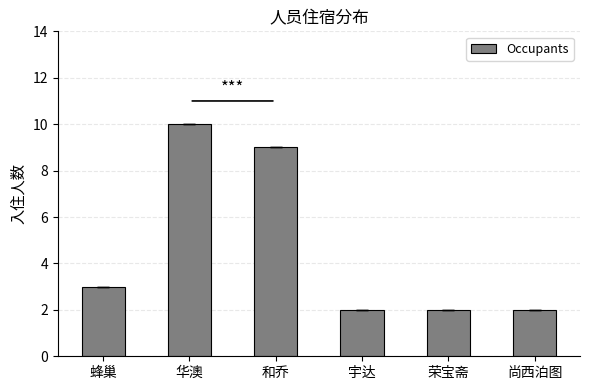

What is the label of the 4th bar from the right?

和乔